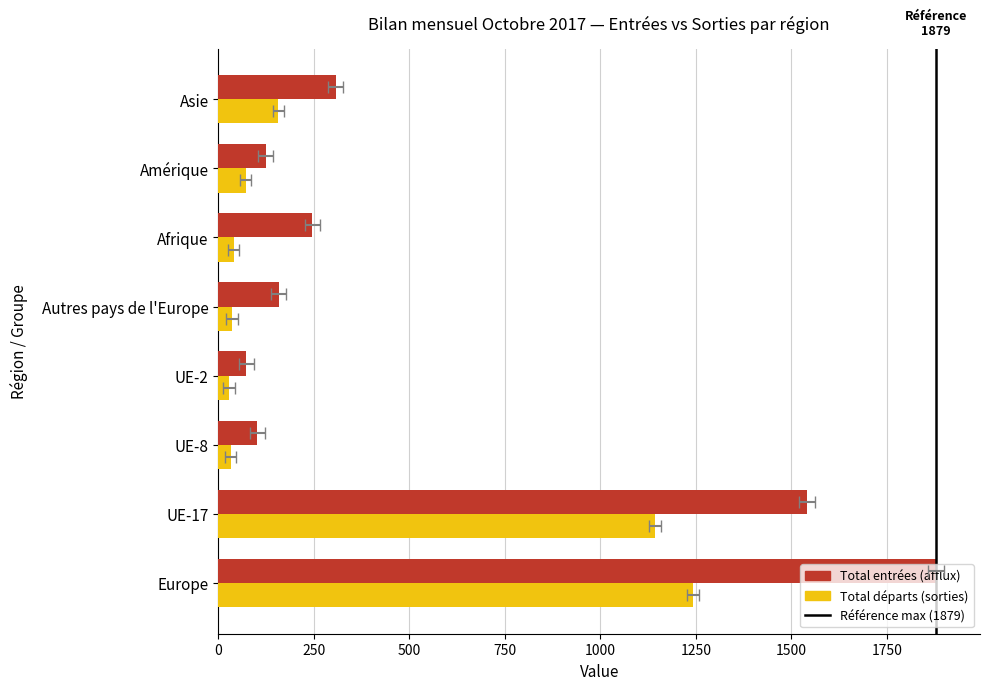

The Total départs (sorties) series shows 19 at Autres pays de l'Europe. True or false?

False